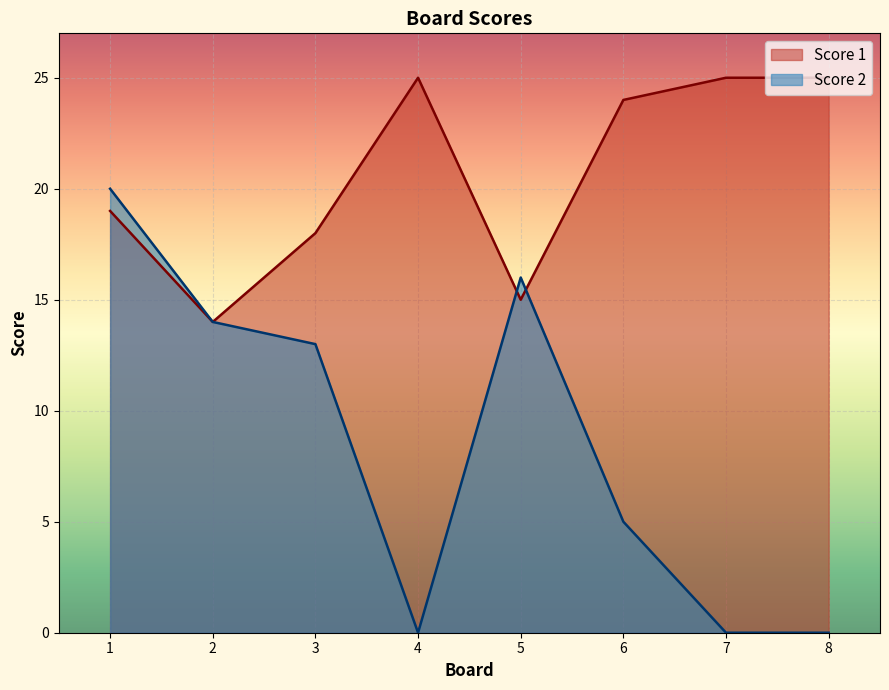

What is the value of the Score 1 point at the 5th from the left?

15